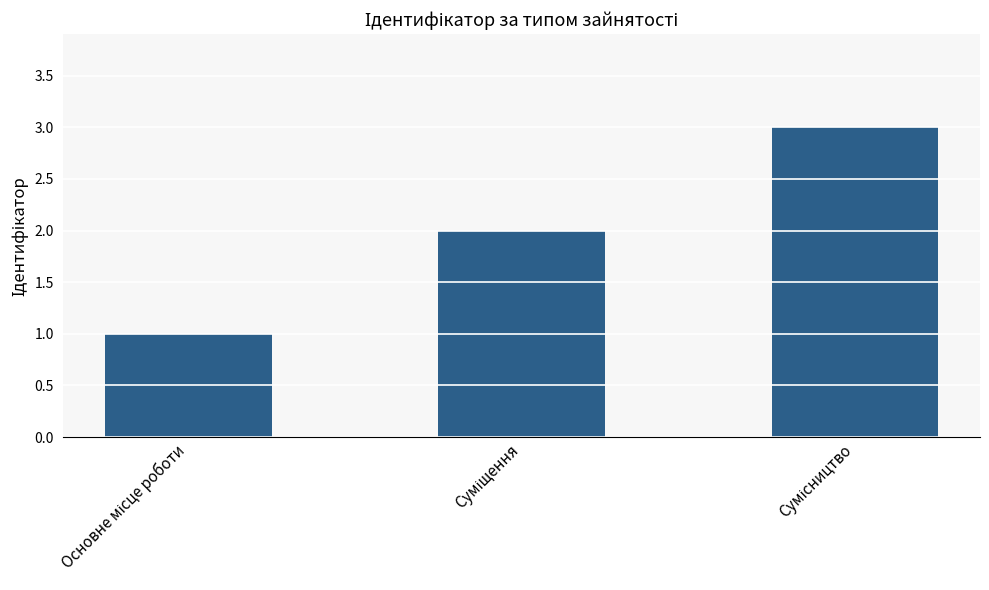

What is the sum of all values?

6